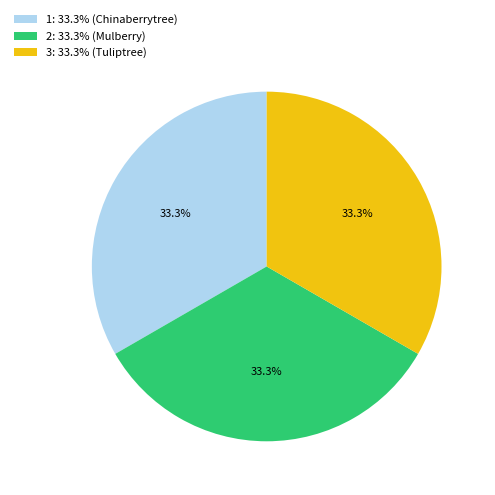

How many slices are in this pie chart?

3